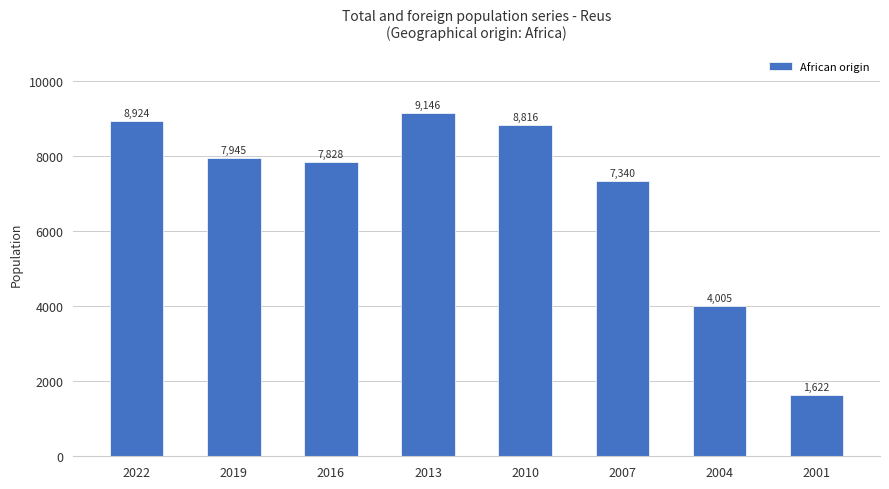

The value at 2007 is 7340. True or false?

True